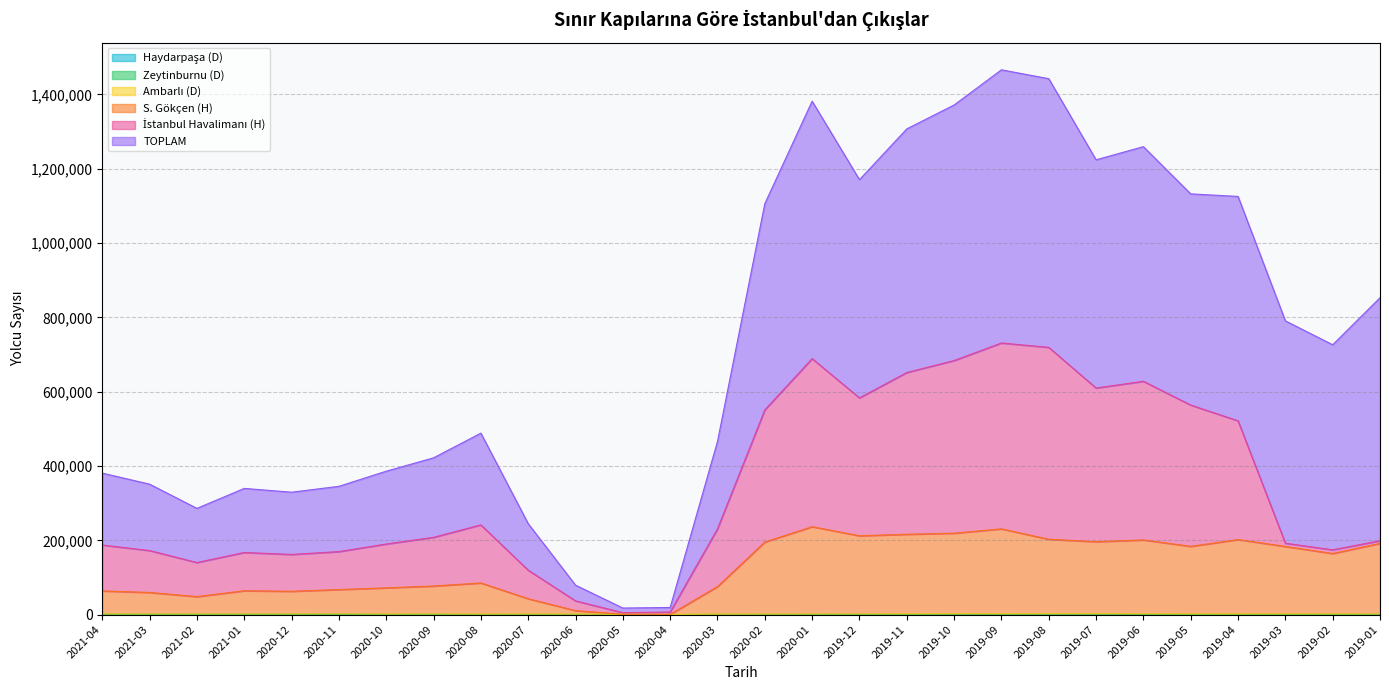

True or false: Haydarpaşa (D) has more than 1 interior local peaks.

True